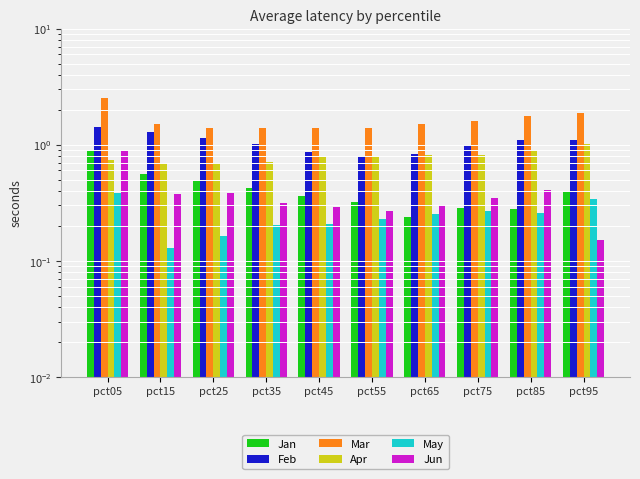

What is the average value of the Apr series?

0.8